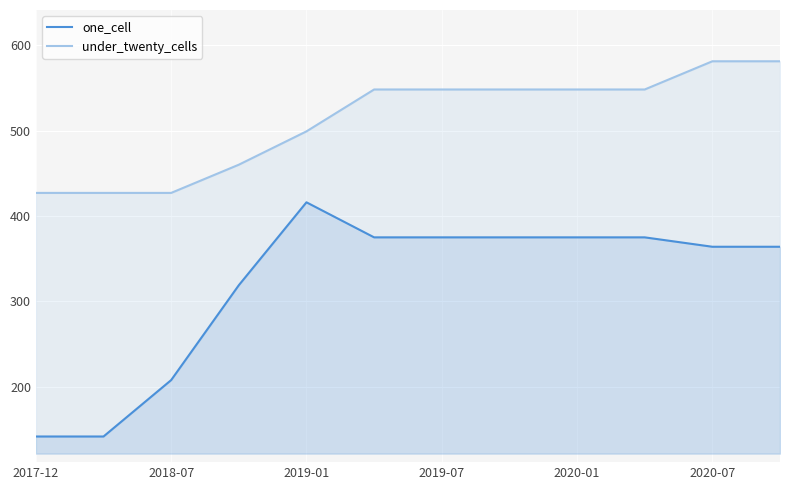

Where does the one_cell series first go above 375?

2019-01